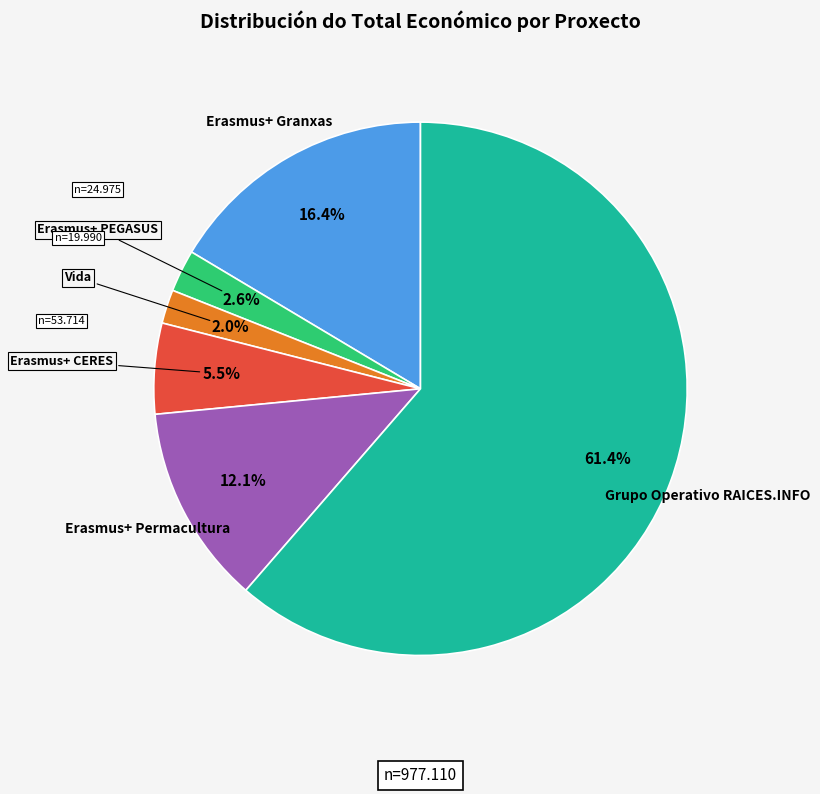

Is there any slice that represents more than half of the pie?

Yes